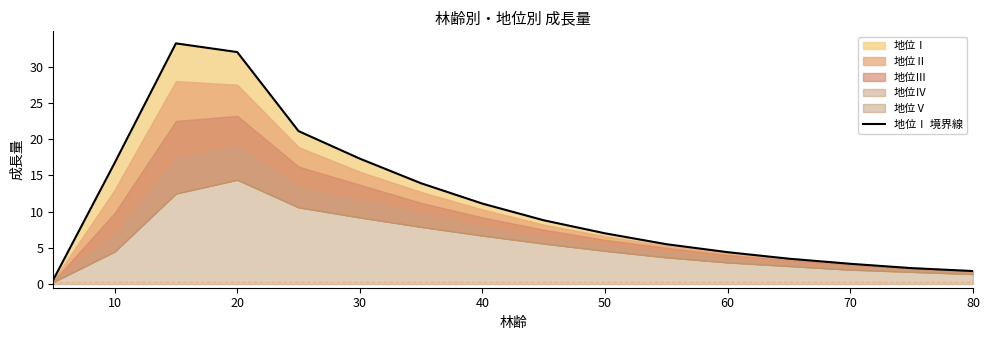

How many points are higher than both their immediate neighbors (excluding endpoints)?

1